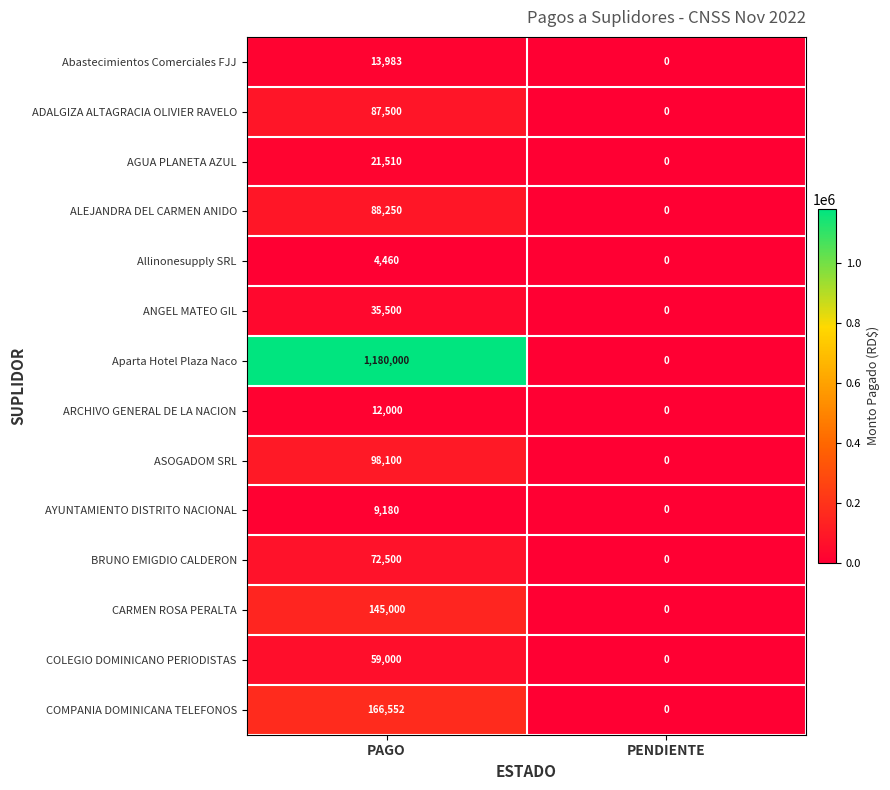

Which series has the widest spread of values?

Aparta Hotel Plaza Naco